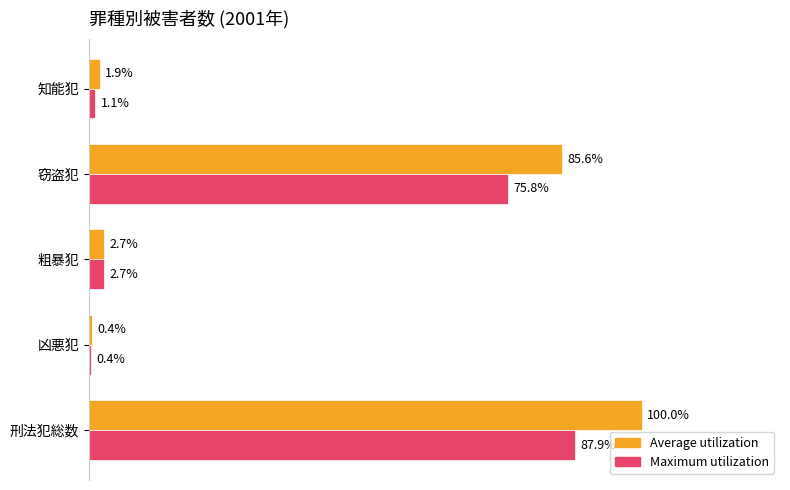

What are all the series names shown in the legend?

Average utilization, Maximum utilization